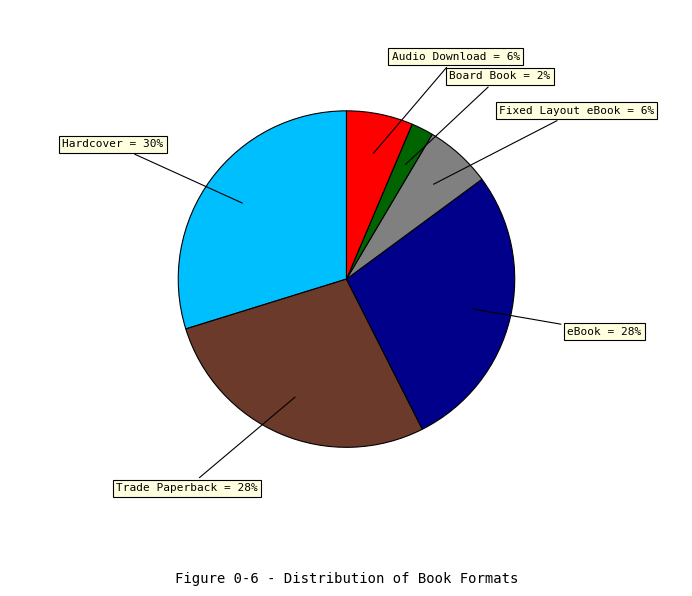

Is there a majority slice in this chart?

No